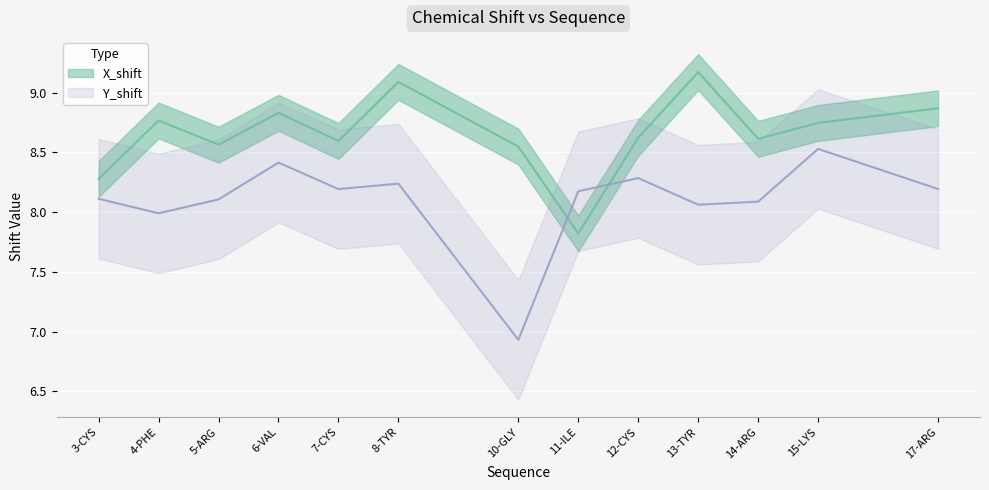

At which label does X_shift first exceed 8?

3-CYS